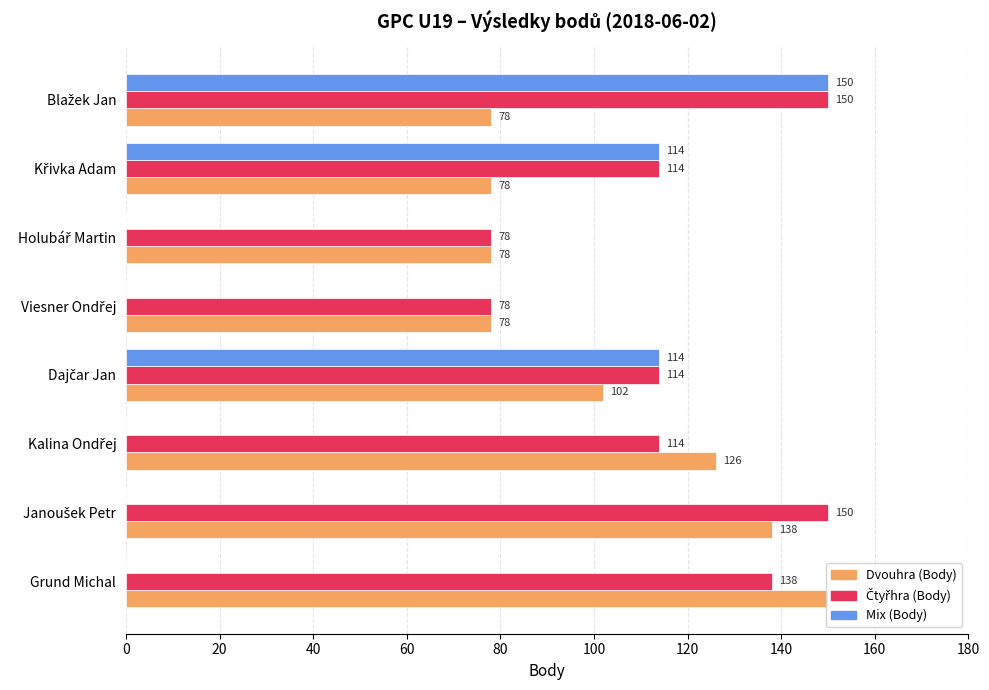

What value does the Dvouhra (Body) series have at Grund Michal?

150